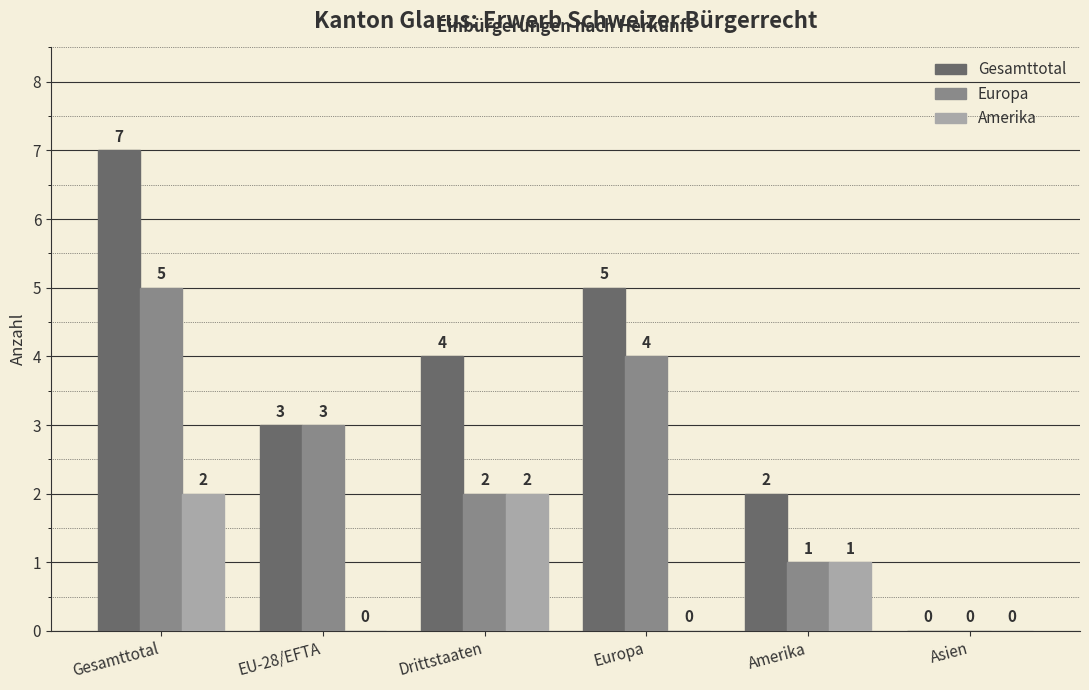

Reading right to left, transcribe all the data shown in this chart.

Gesamttotal: Asien=0	Amerika=2	Europa=5	Drittstaaten=4	EU-28/EFTA=3	Gesamttotal=7
Europa: Asien=0	Amerika=1	Europa=4	Drittstaaten=2	EU-28/EFTA=3	Gesamttotal=5
Amerika: Asien=0	Amerika=1	Europa=0	Drittstaaten=2	EU-28/EFTA=0	Gesamttotal=2